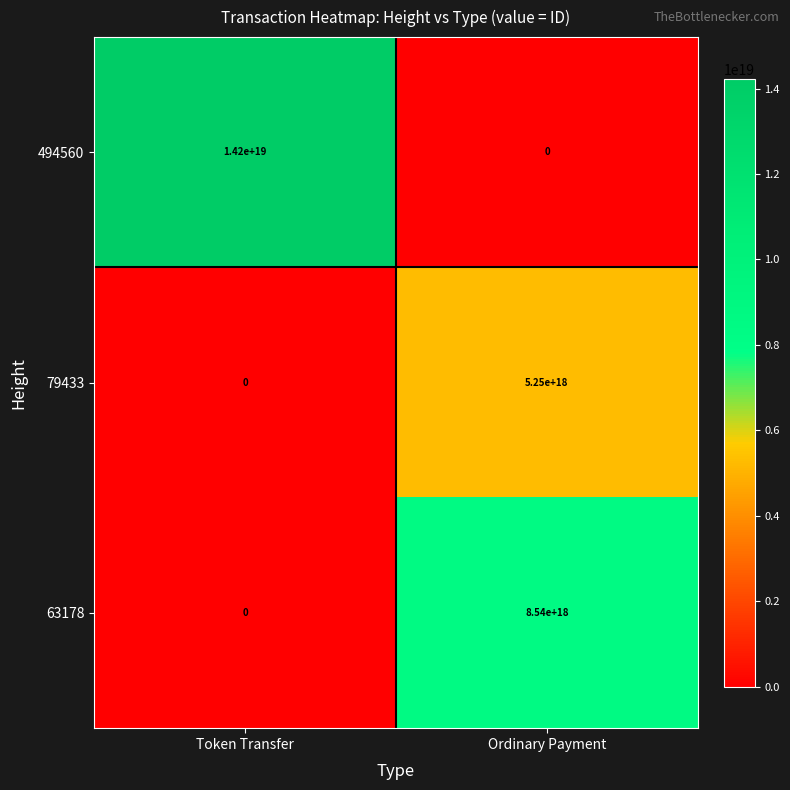

Which series has the largest total across all categories?

494560